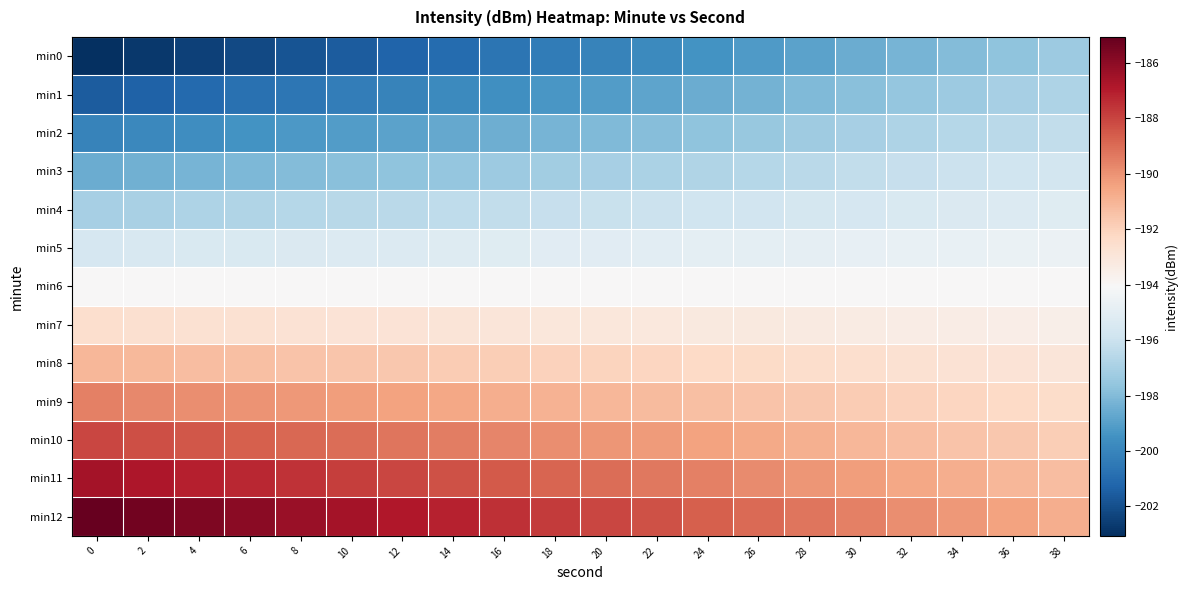

Rank the series at 4 from highest to lowest value.

min12, min11, min10, min9, min8, min7, min6, min5, min4, min3, min2, min1, min0